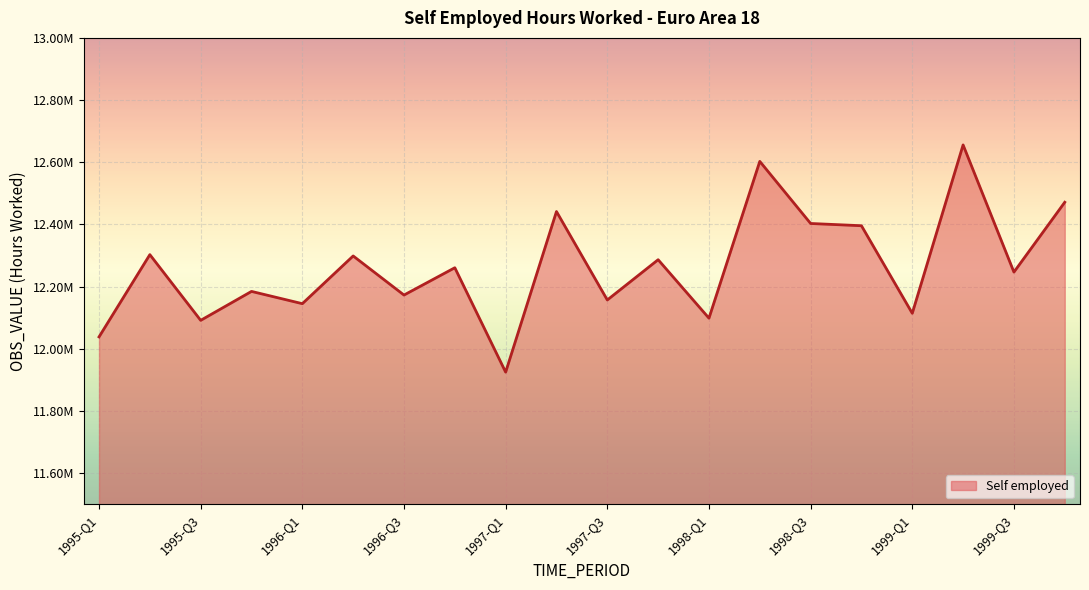

Is this an area chart (filled region under the line)?

Yes